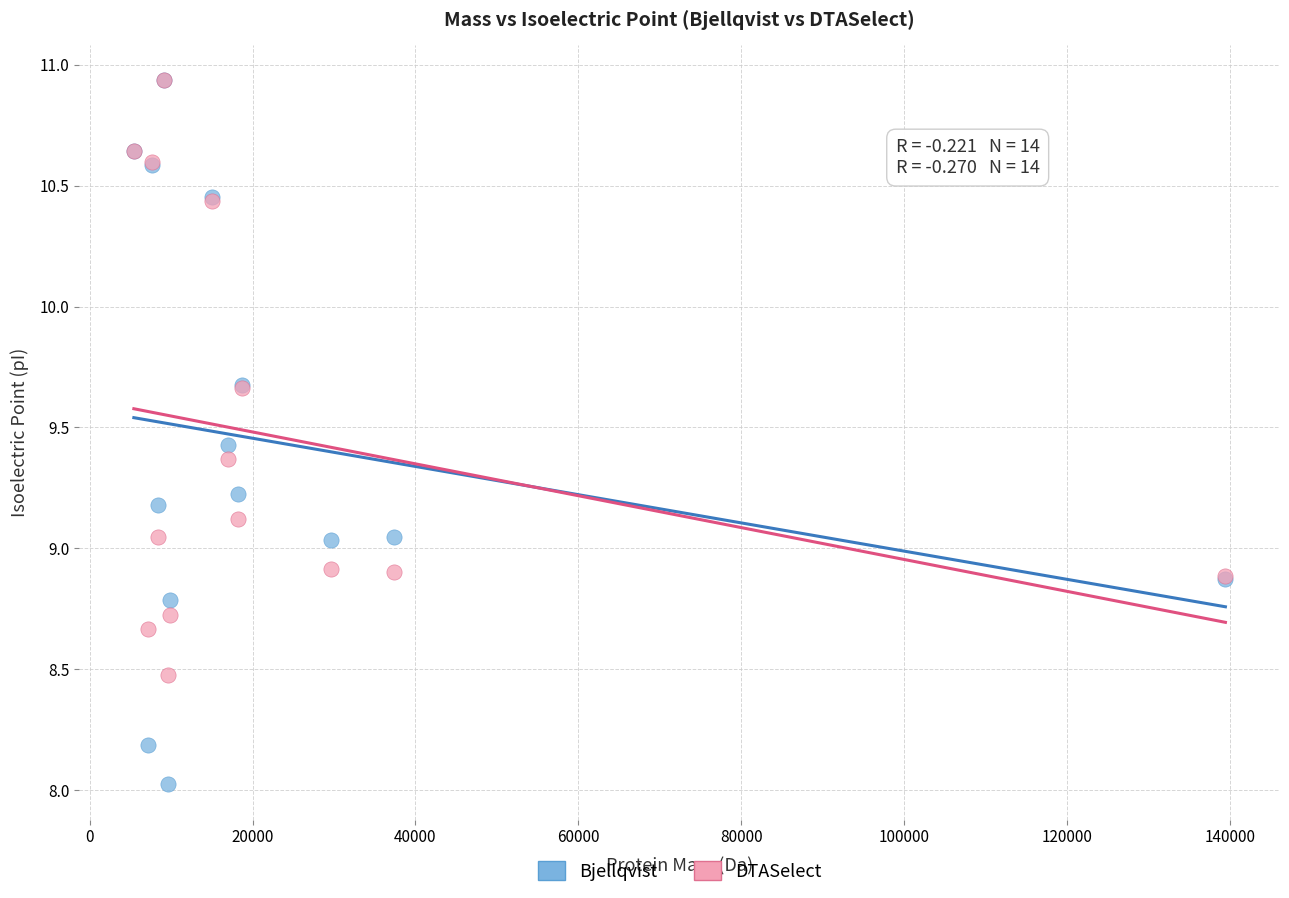

What are all the series names shown in the legend?

Bjellqvist, DTASelect